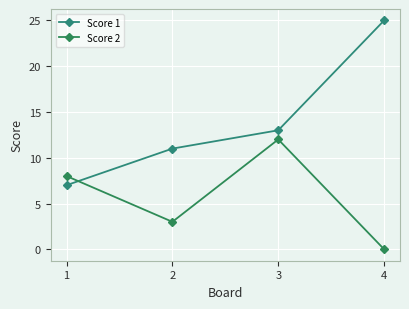

At which category does Score 2 reach its first local valley?

2